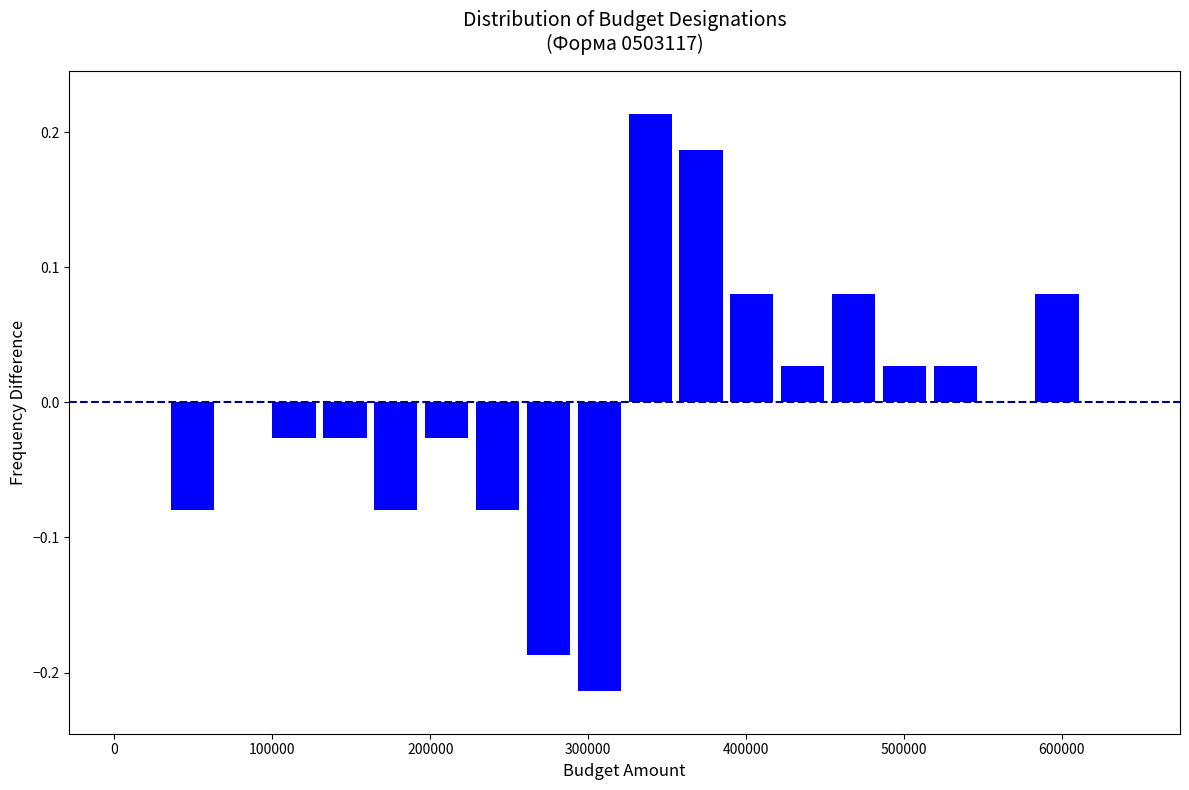

Read against the x-axis, roughly where is the centre of the tallest bar?

340000